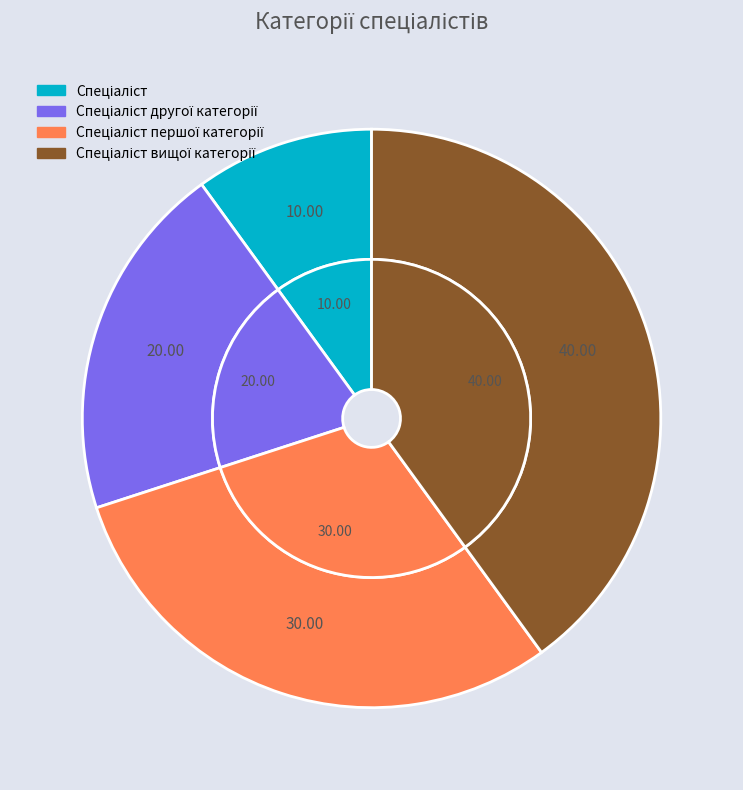

What is the largest slice in the pie chart?

Спеціаліст вищої категорії